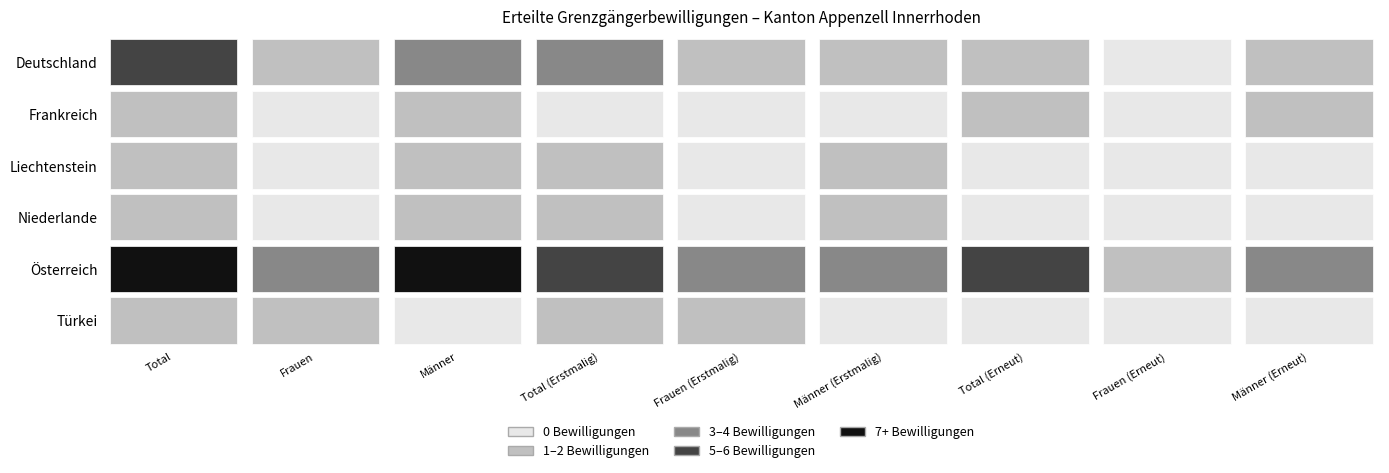

Rank the series at Männer from lowest to highest value.

Türkei, Frankreich, Liechtenstein, Niederlande, Deutschland, Österreich